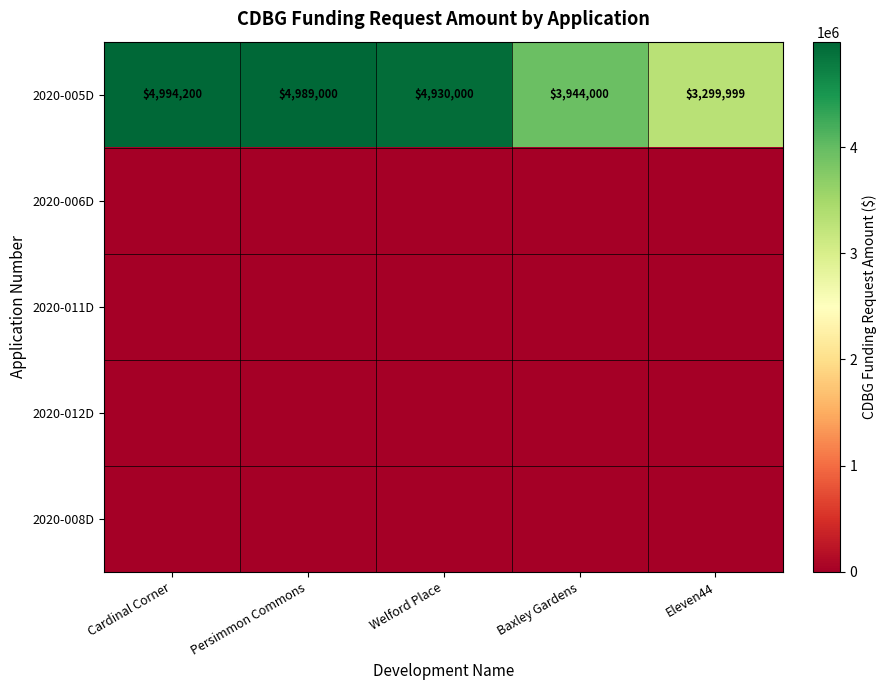

What is the maximum value for 2020-005D?

4994200